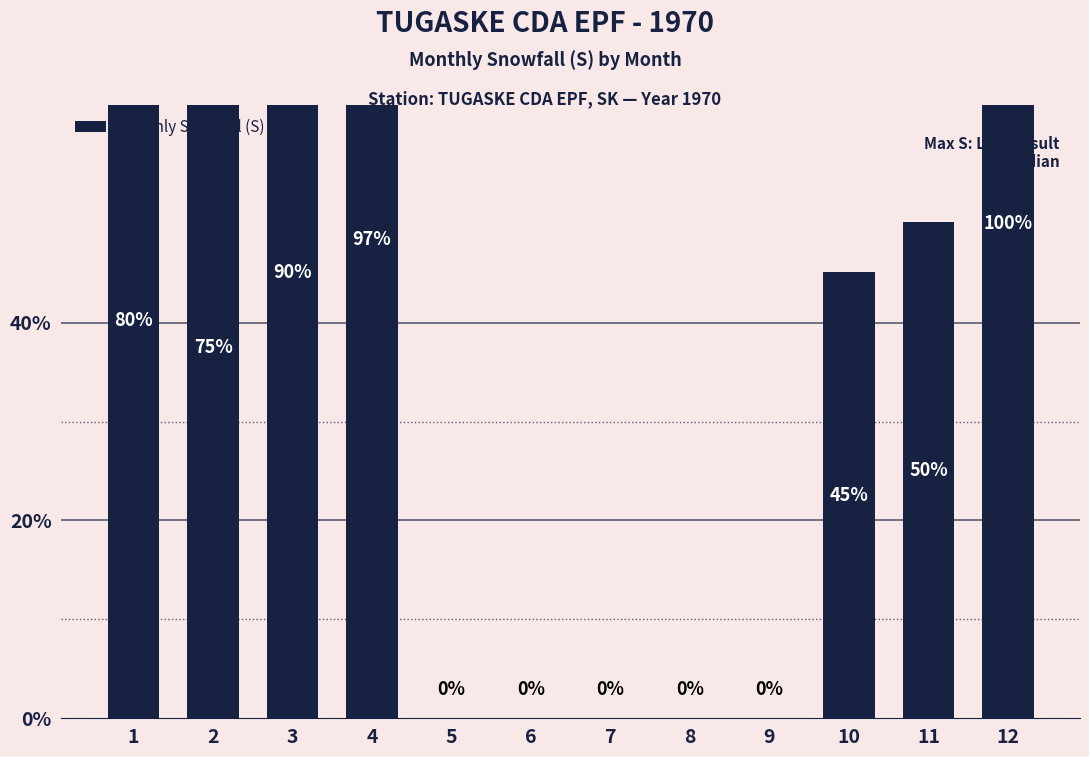

What is the average value?

11.4